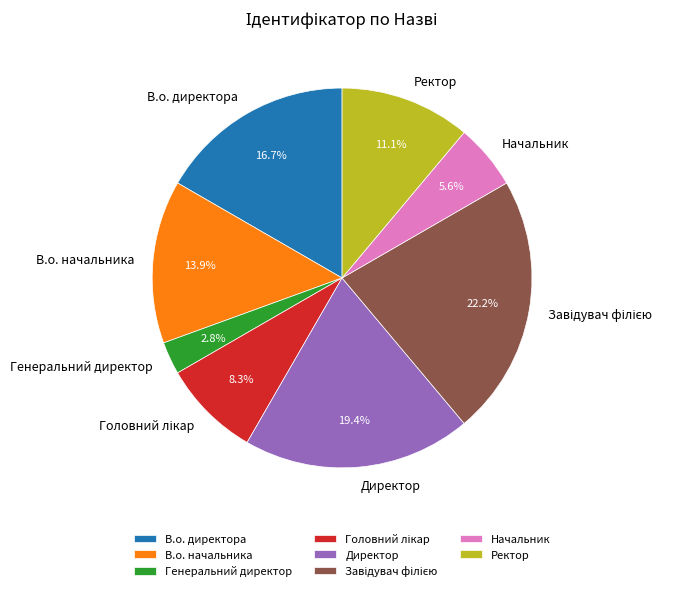

To the nearest percent, what portion does В.о. начальника represent?

14%